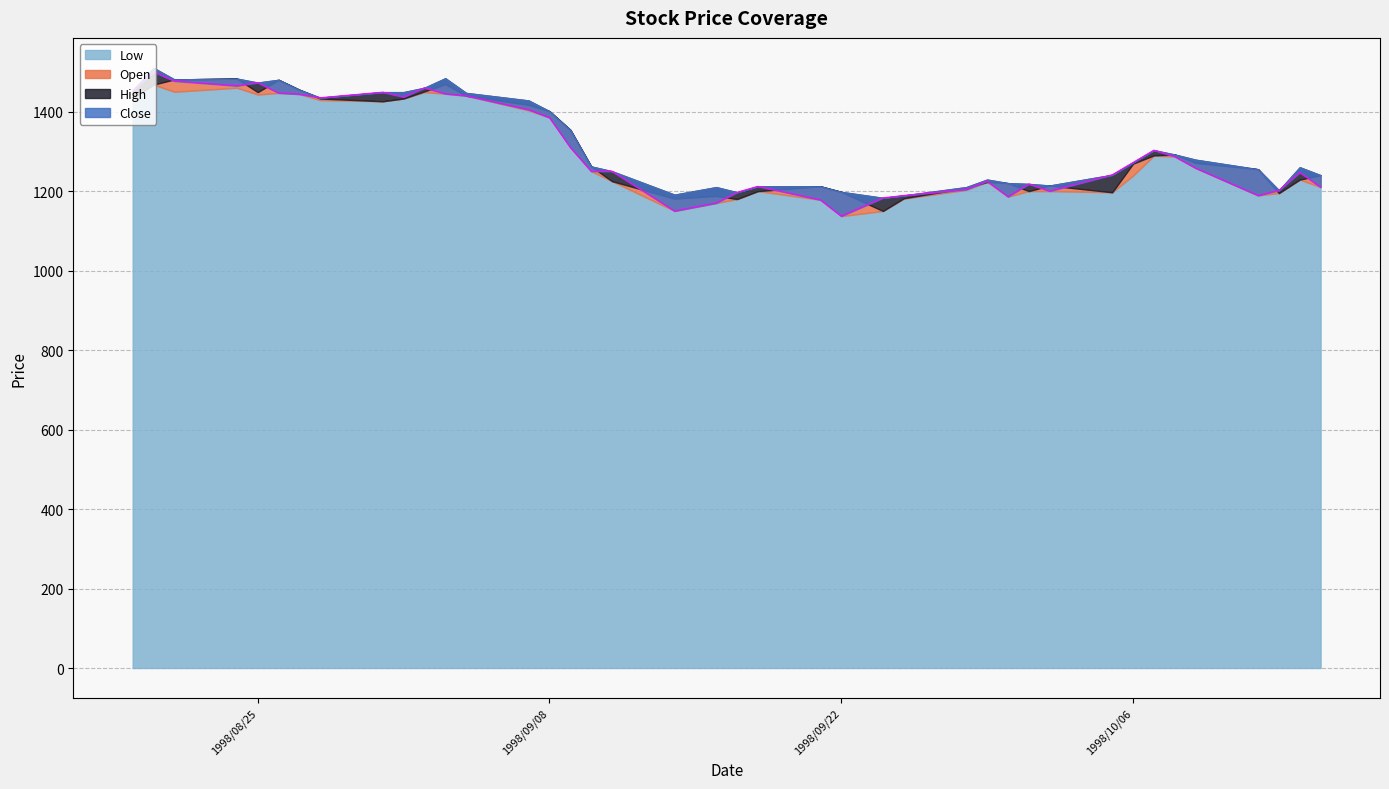

At which label does Open reach its peak?

1998/08/24